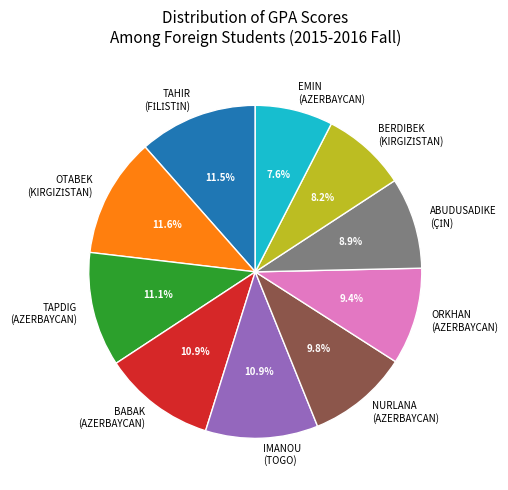

Is there a majority slice in this chart?

No